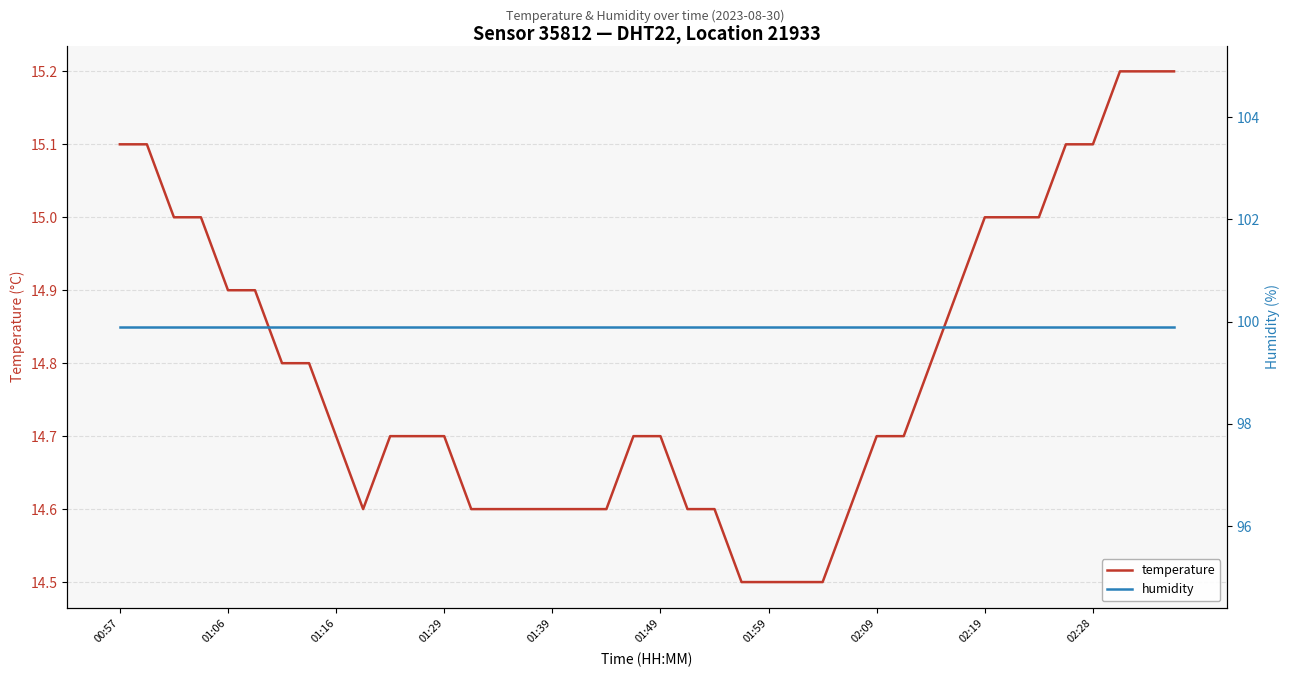

Reading right to left, what are all the values shown in this chart?

temperature: 15.2	15.2	15.2	15.1	15.1	15.0	15.0	15.0	14.9	14.8	14.7	14.7	14.6	14.5	14.5	14.5	14.5	14.6	14.6	14.7	14.7	14.6	14.6	14.6	14.6	14.6	14.6	14.7	14.7	14.7	14.6	14.7	14.8	14.8	14.9	14.9	15.0	15.0	15.1	15.1
humidity: 99.9	99.9	99.9	99.9	99.9	99.9	99.9	99.9	99.9	99.9	99.9	99.9	99.9	99.9	99.9	99.9	99.9	99.9	99.9	99.9	99.9	99.9	99.9	99.9	99.9	99.9	99.9	99.9	99.9	99.9	99.9	99.9	99.9	99.9	99.9	99.9	99.9	99.9	99.9	99.9